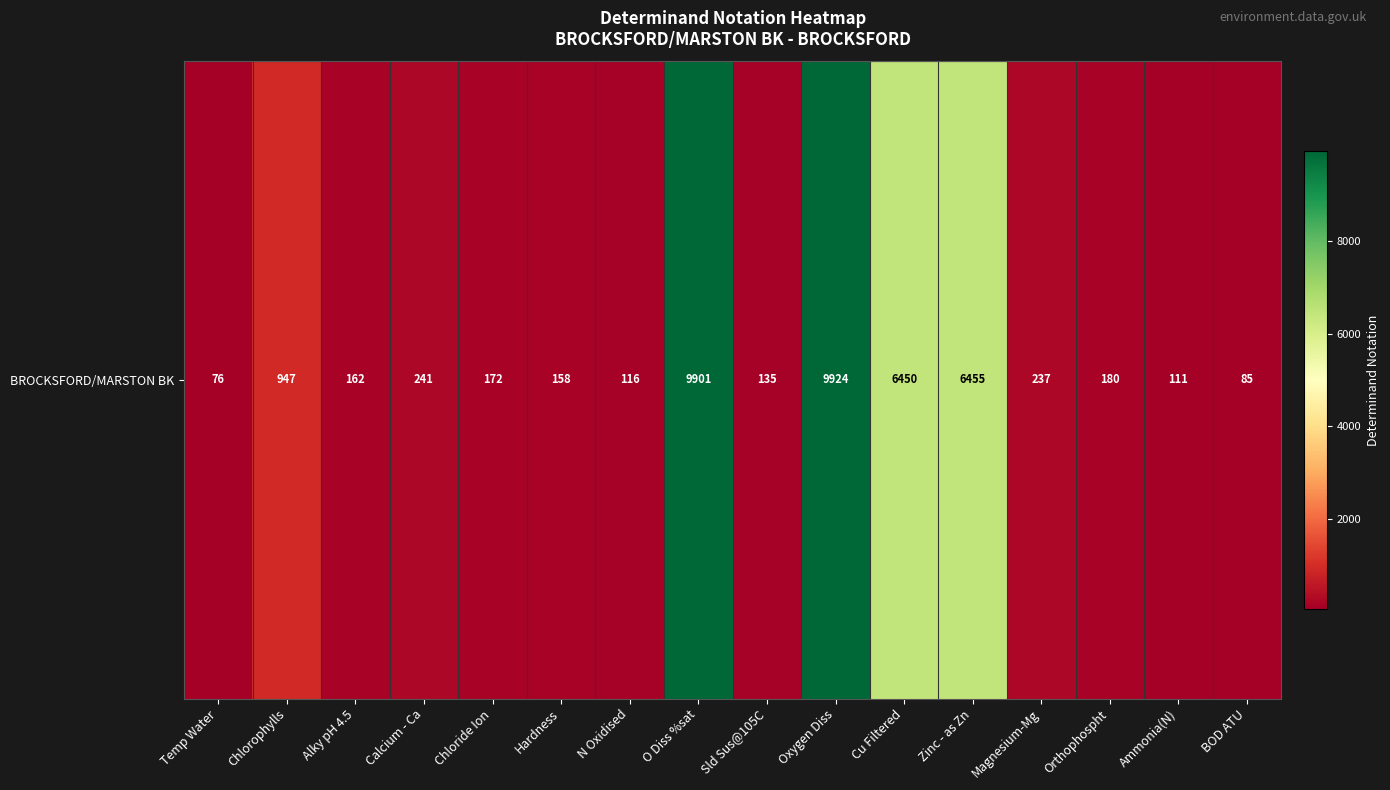

What is the maximum value shown in the chart?

9924